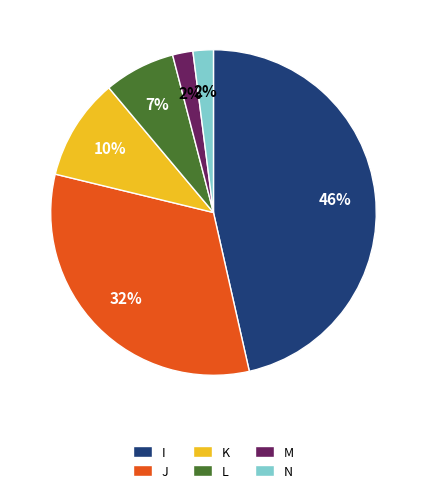

Combined, do M and K account for over 50%?

No